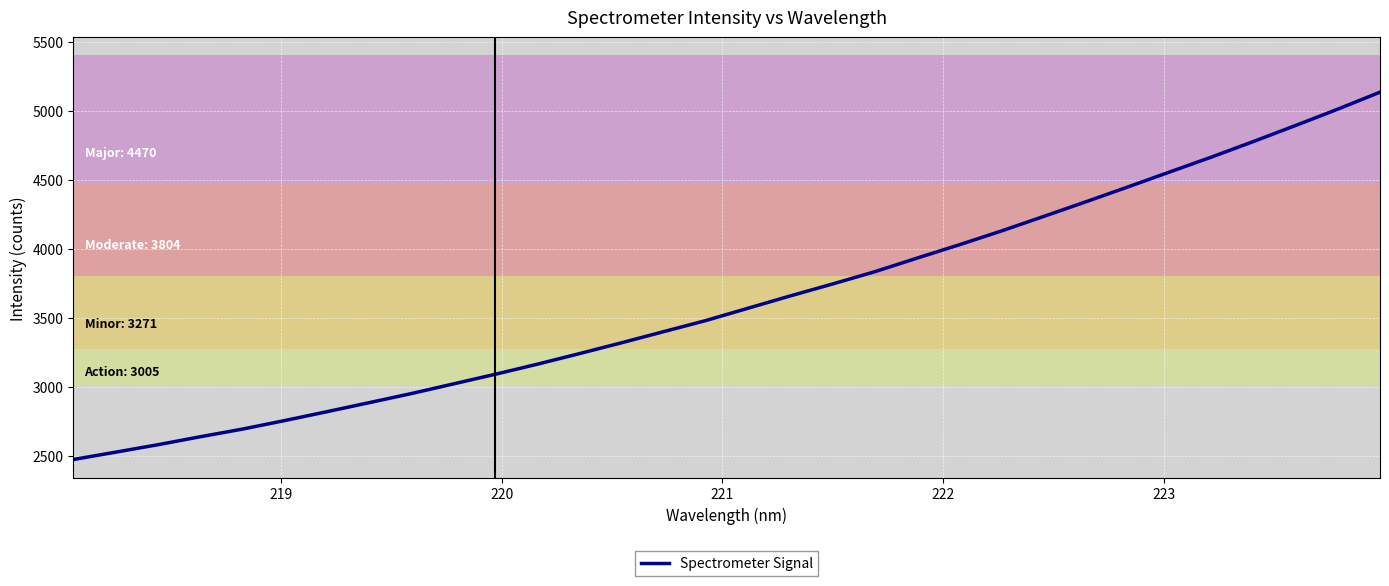

What is the smallest value displayed?

2471.8